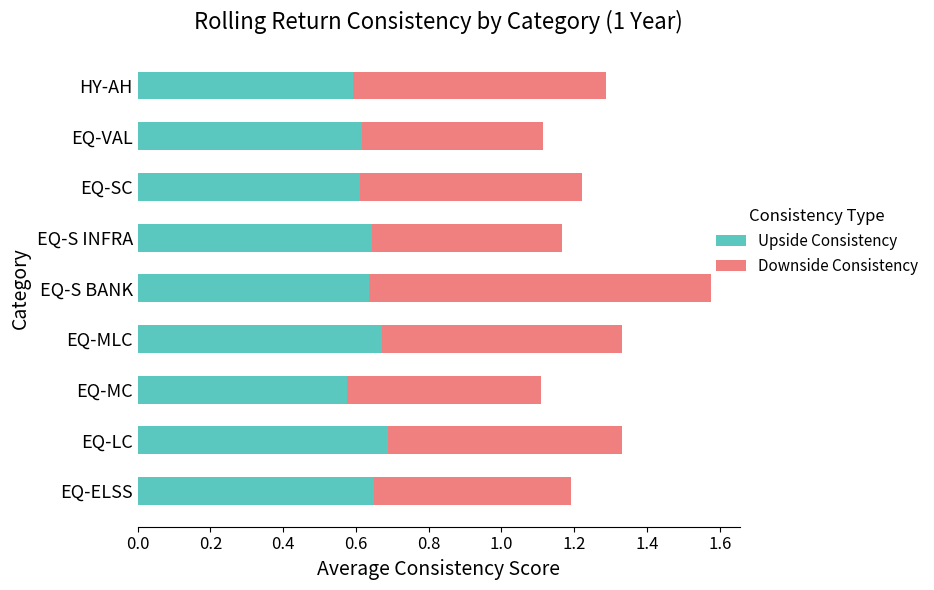

Count the Upside Consistency values in the range 0 to 1.

9